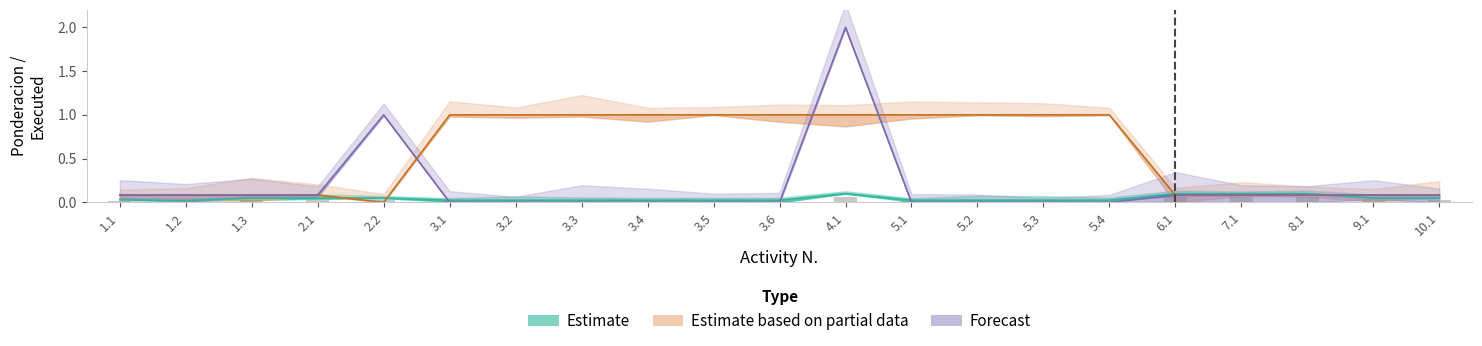

What are all the series names shown in the legend?

Estimate, Estimate based on partial data, Forecast